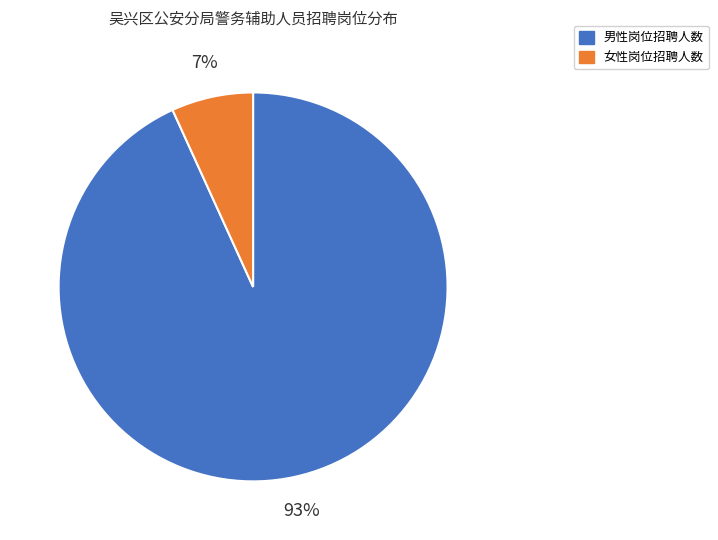

Rank the categories by value from lowest to highest.

女性岗位招聘人数, 男性岗位招聘人数